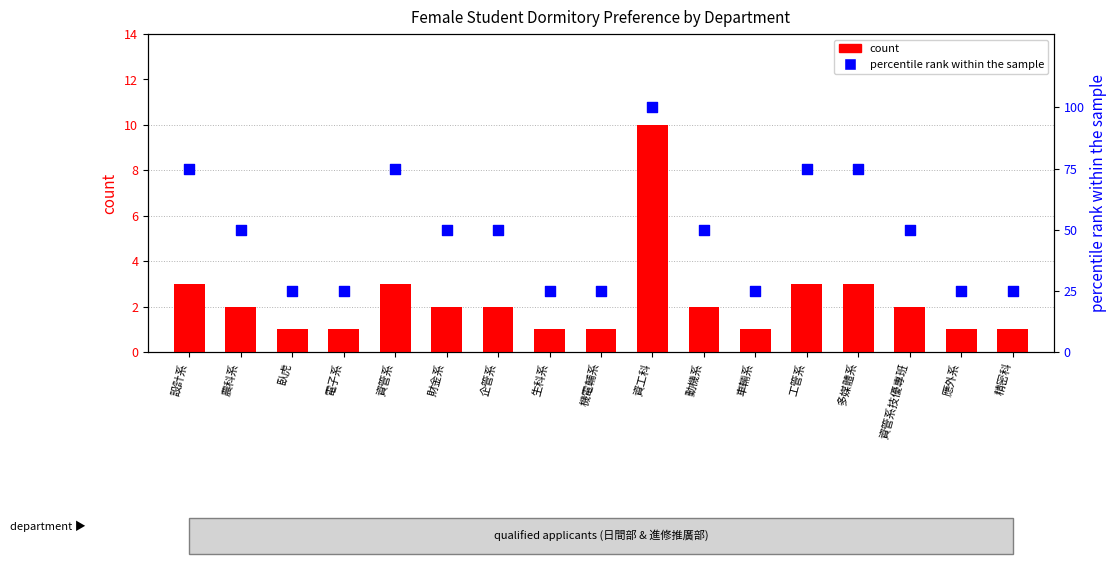

Which series contains the lowest Y value?

count